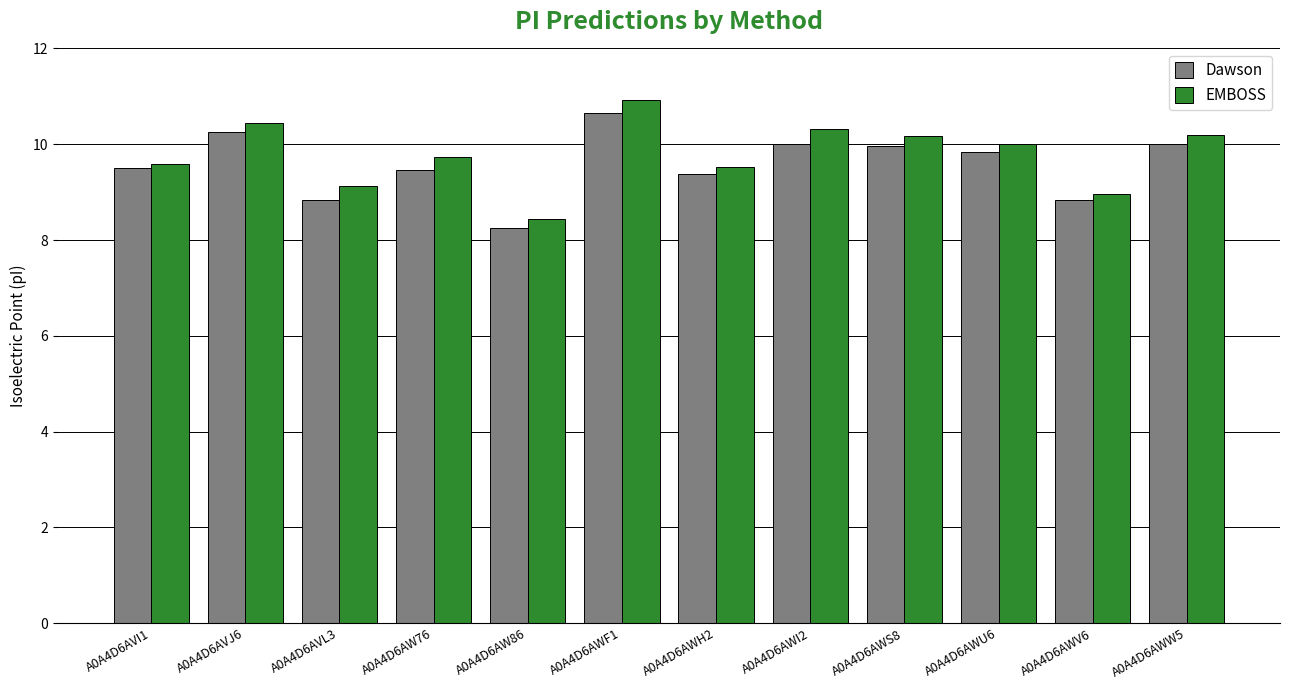

At which category does the chart reach its peak across all series?

A0A4D6AWF1